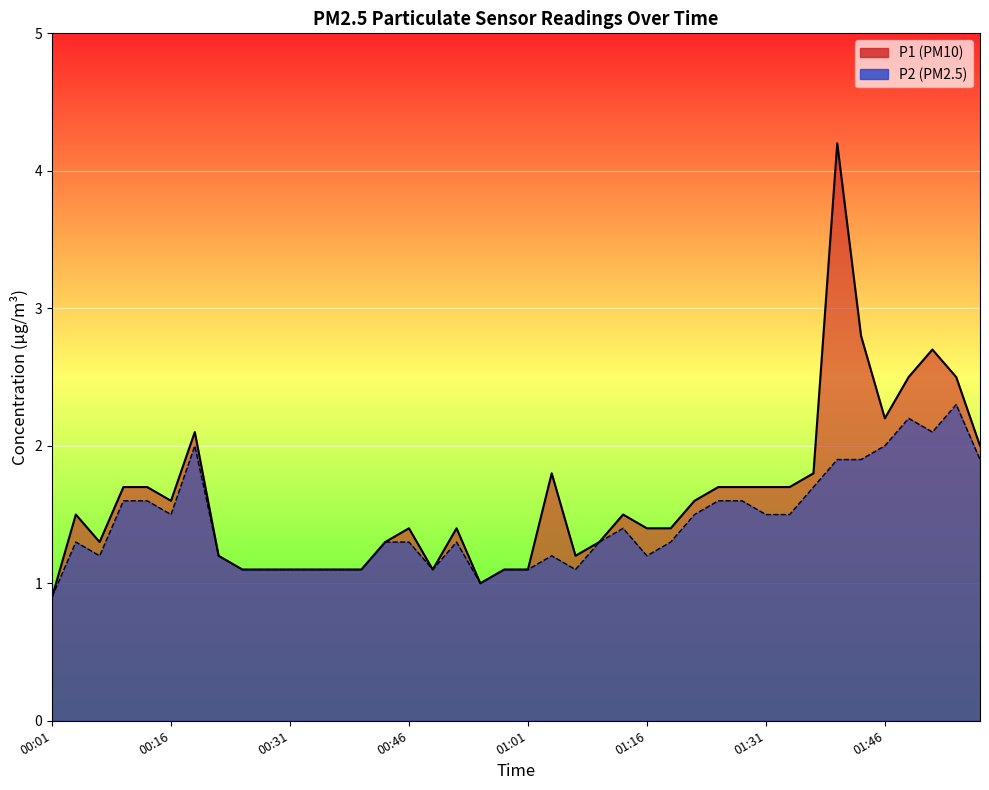

What is the difference between the maximum and second lowest values in the P1 series?

3.2